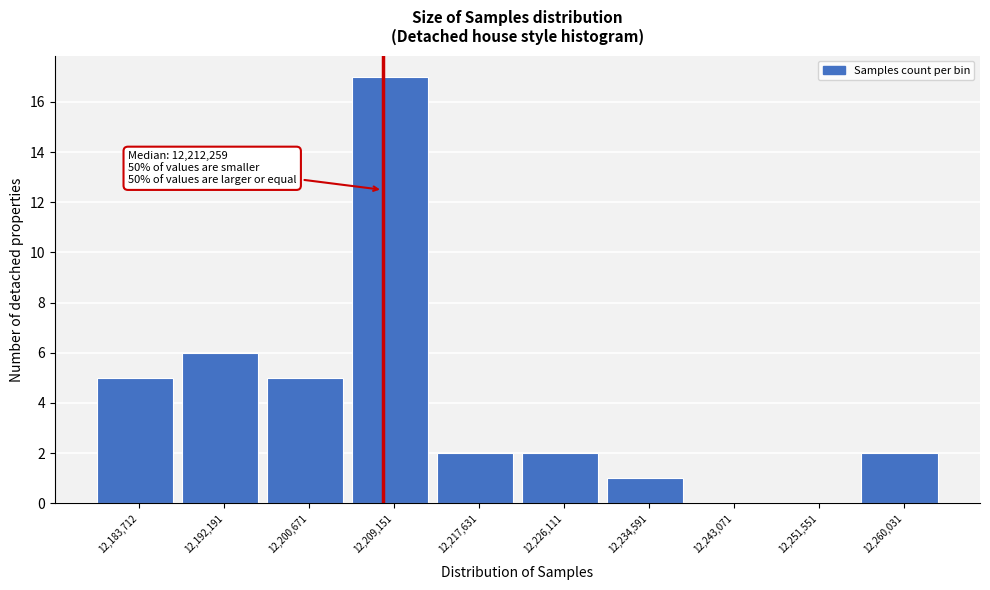

Reading left to right, transcribe all the data shown in this chart.

12,183,712=5	12,192,191=6	12,200,671=5	12,209,151=17	12,217,631=2	12,226,111=2	12,234,591=1	12,243,071=0	12,251,551=0	12,260,031=2